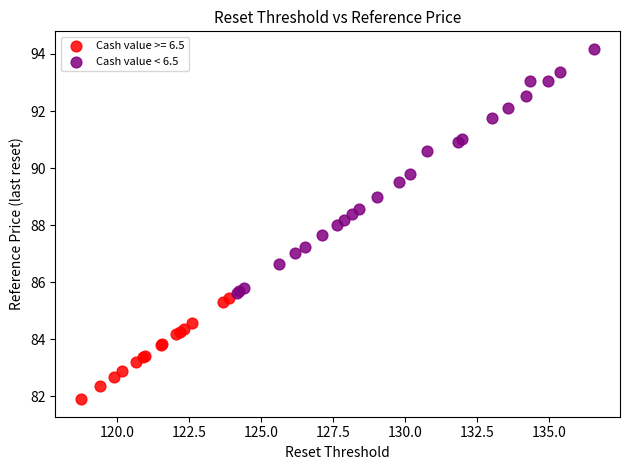

Which series reaches the maximum Y coordinate?

Cash value < 6.5